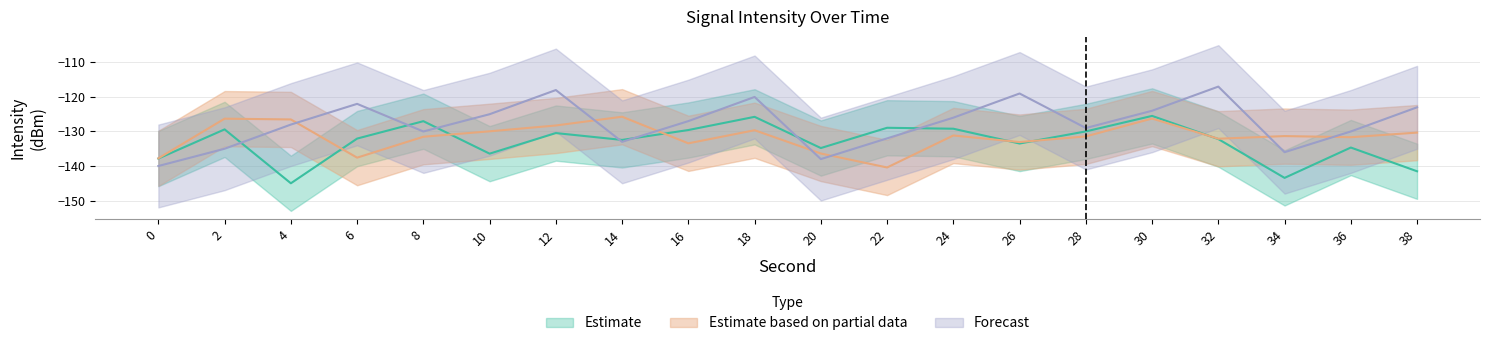

The value of Estimate based on partial data at 28 is -131.4. True or false?

True